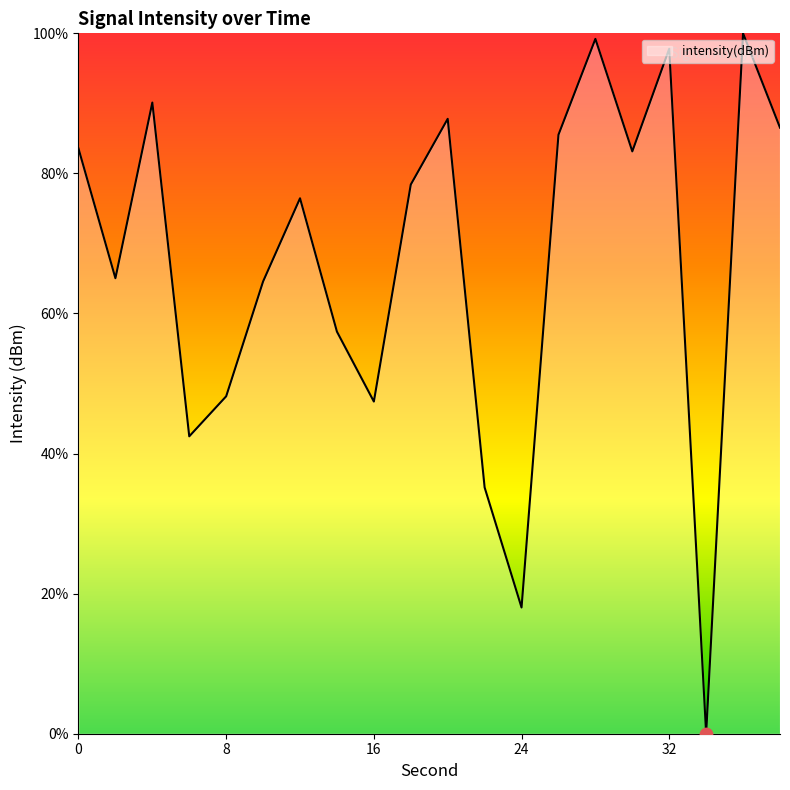

What is the difference between the maximum and minimum values?

100.0